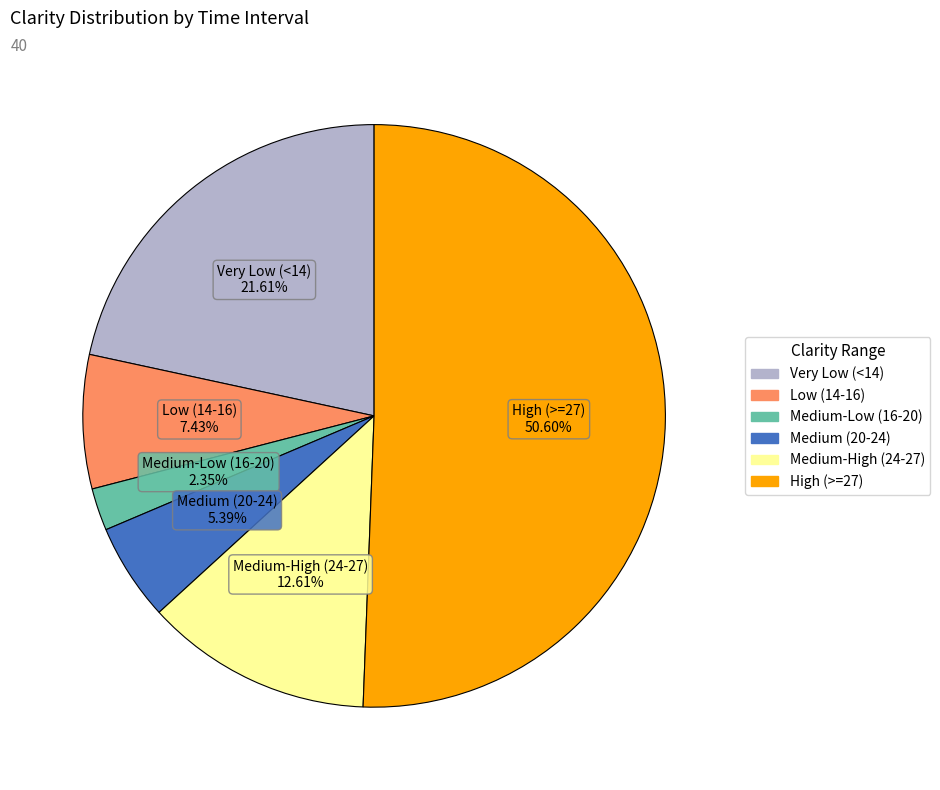

Does any single category account for the majority?

Yes